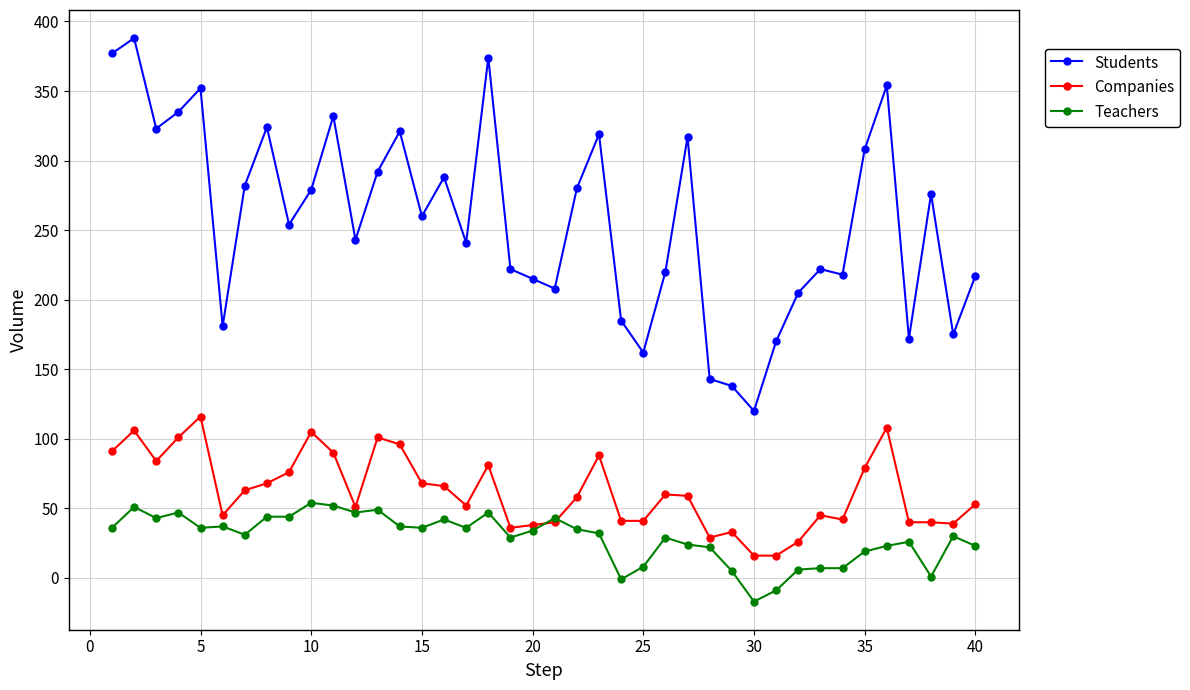

Which series has the widest spread of values?

Students